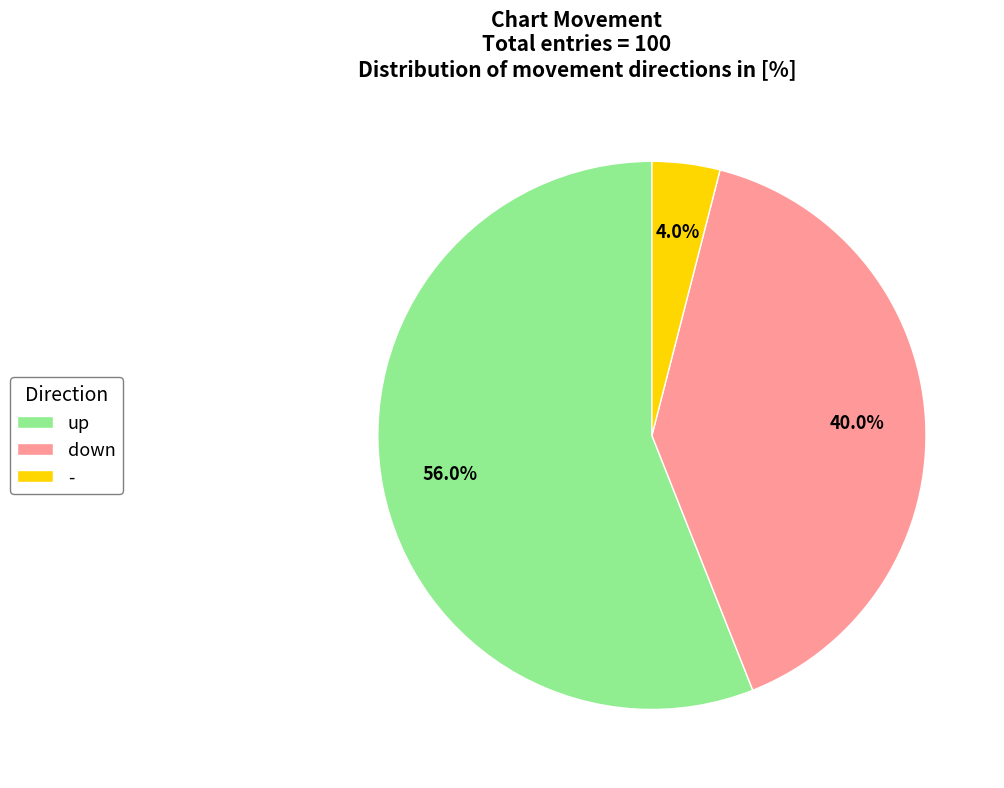

What is the ratio of the value at up to the value at -?

14.0